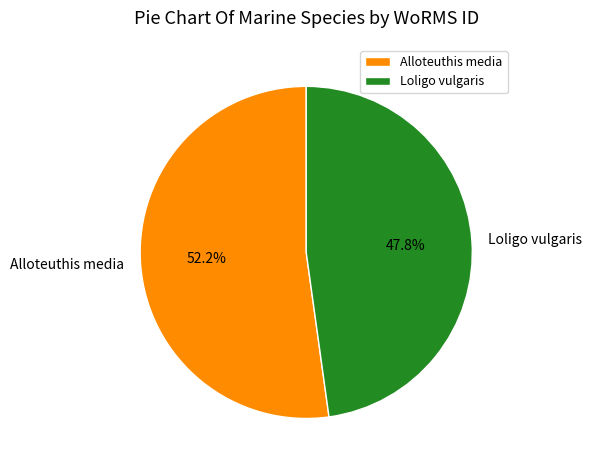

To the nearest percent, what is the difference between the Loligo vulgaris and Alloteuthis media slice percentages?

4%